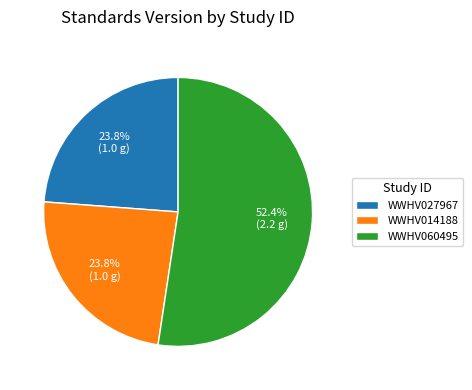

What percentage is NOT represented by WWHV027967?

76.2%